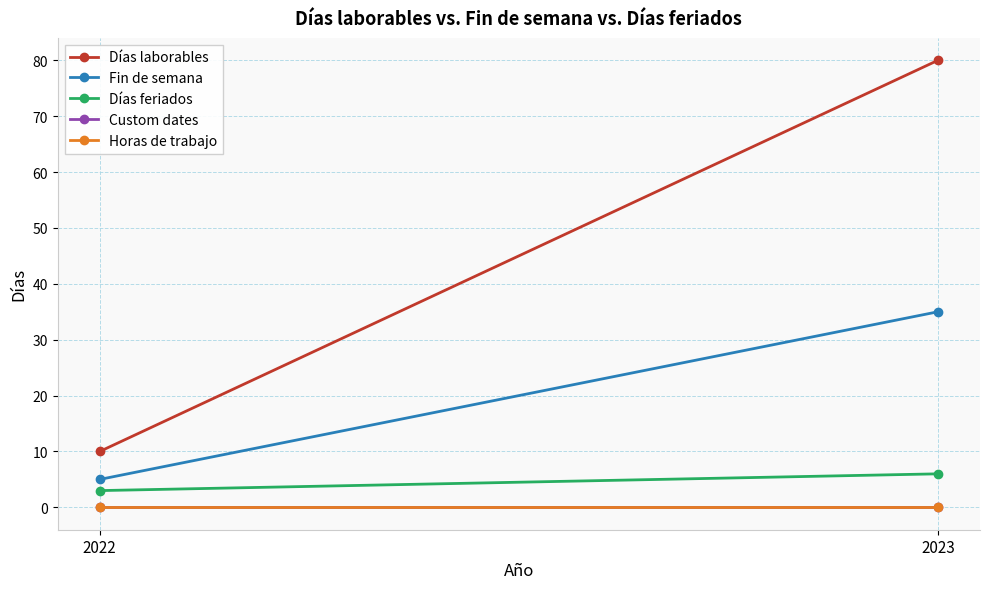

At 2023, list the series in order from smallest to largest.

Custom dates, Horas de trabajo, Días feriados, Fin de semana, Días laborables